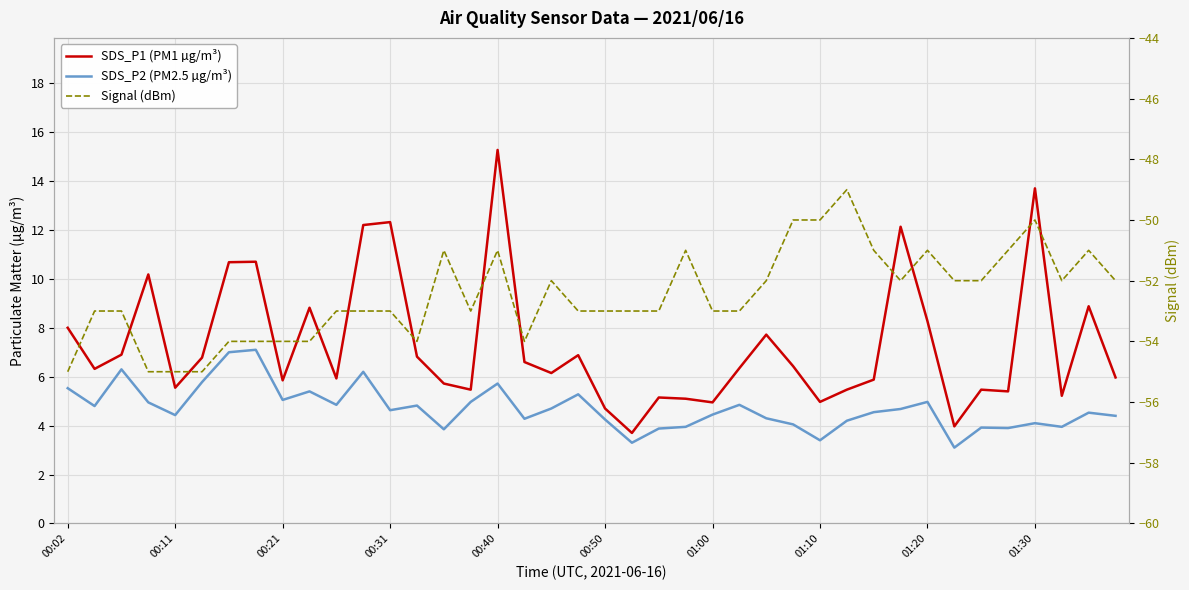

True or false: SDS_P1 (PM1 µg/m³) and SDS_P2 (PM2.5 µg/m³) cross at least once.

False